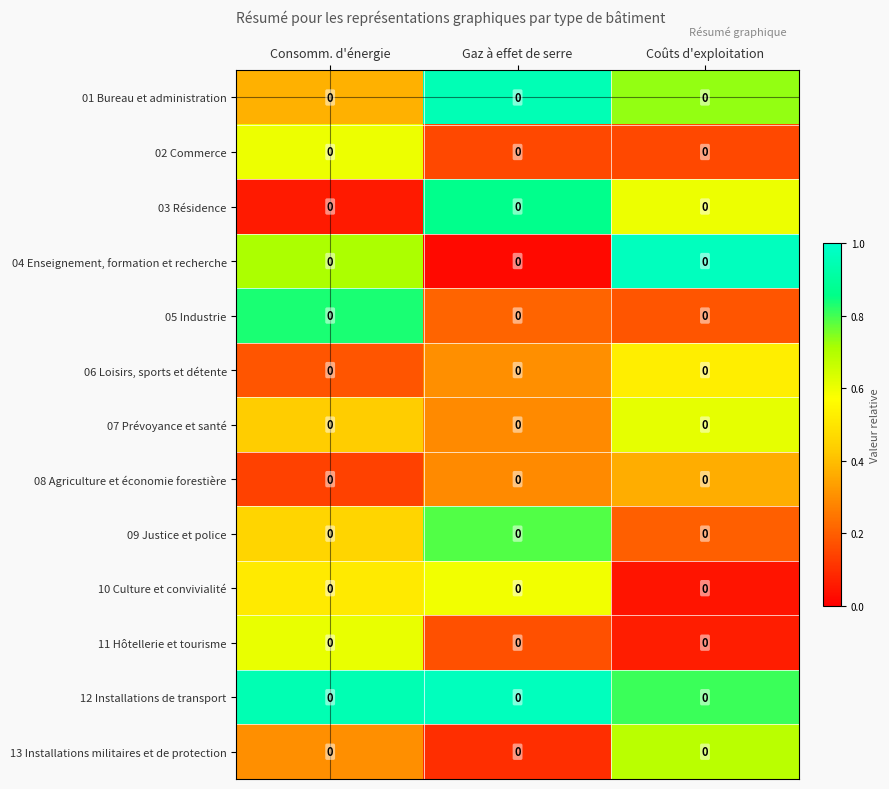

Rank the series by their maximum value, from lowest to highest.

08 Agriculture et économie forestière, 06 Loisirs, sports et détente, 10 Culture et convivialité, 02 Commerce, 11 Hôtellerie et tourisme, 07 Prévoyance et santé, 13 Installations militaires et de protection, 09 Justice et police, 05 Industrie, 03 Résidence, 01 Bureau et administration, 12 Installations de transport, 04 Enseignement, formation et recherche